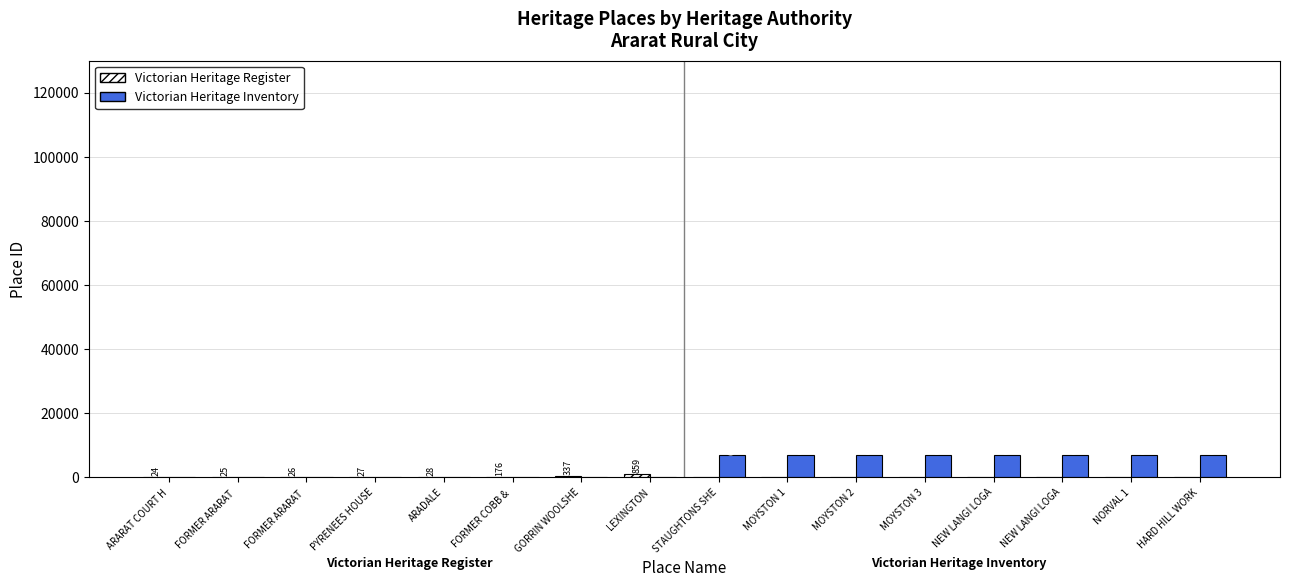

The value of Victorian Heritage Inventory at FORMER COBB &  is 0. True or false?

True